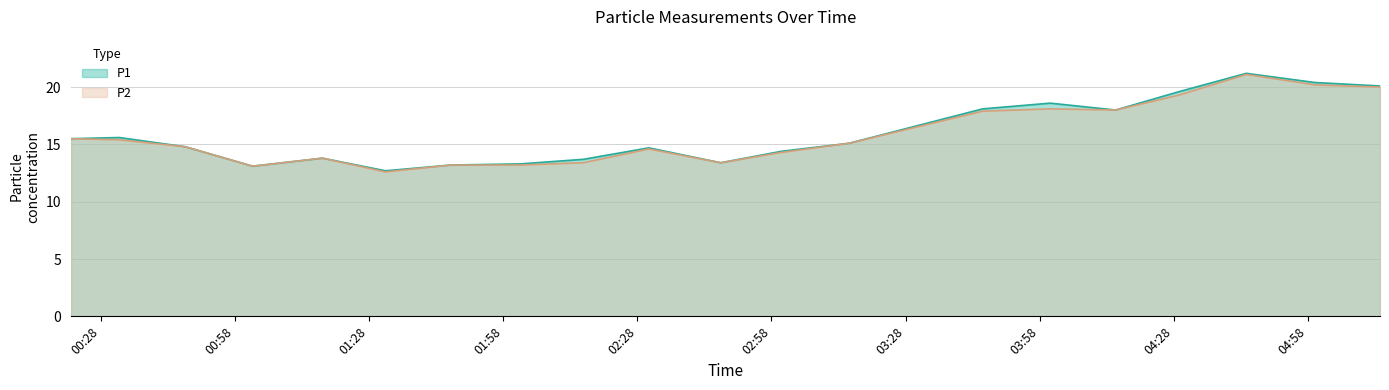

What is the average value of the P2 series?

15.8